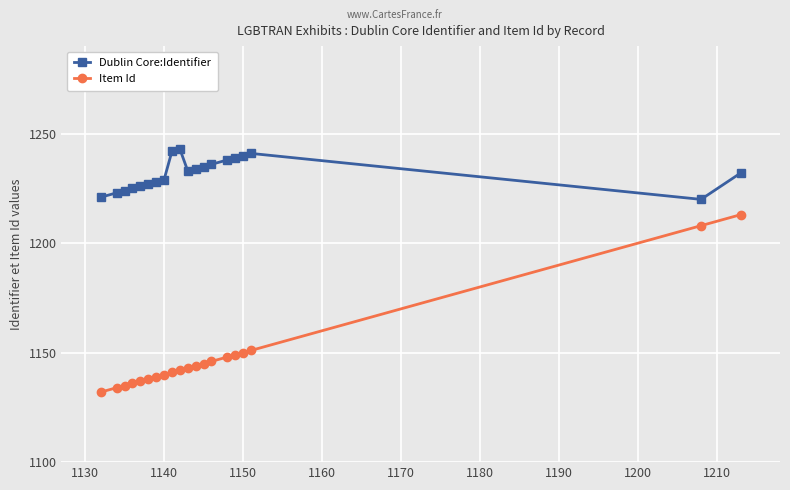

What is the difference between the maximum and minimum values in the Item Id series?

81